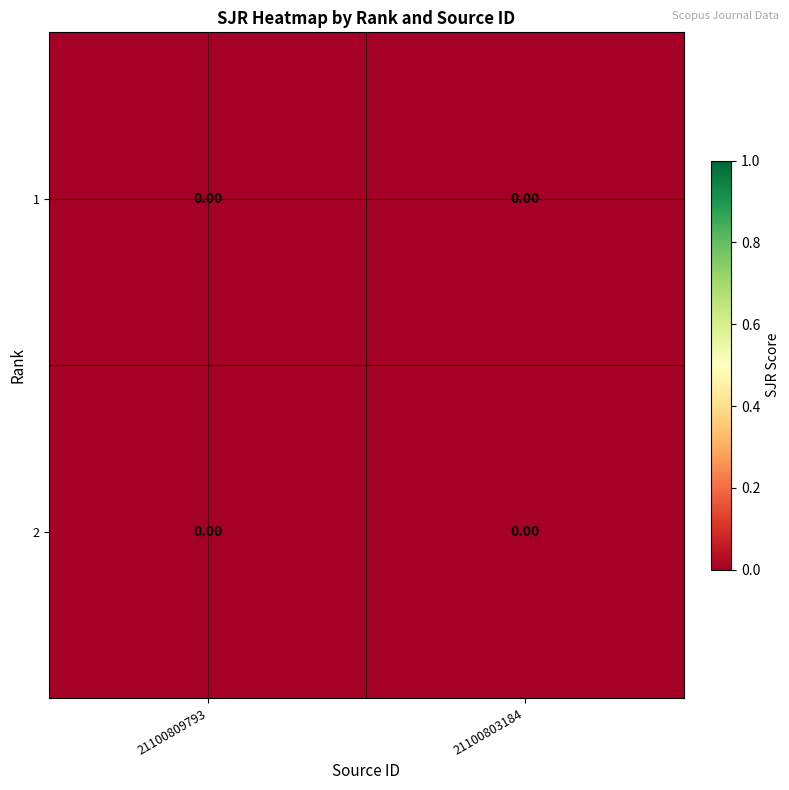

Which has a higher value, 21100803184 or 21100809793?

21100803184